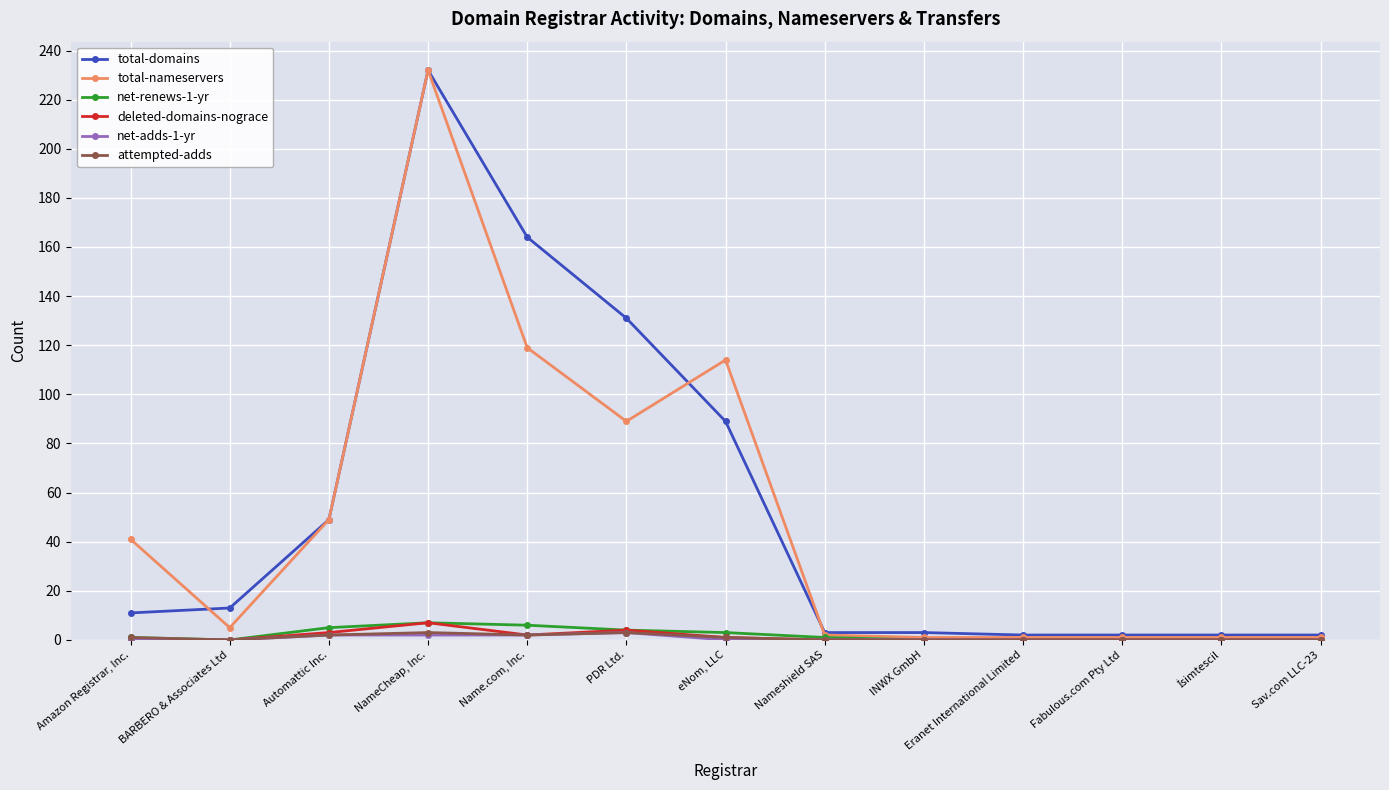

Is the value of total-domains at Name.com, Inc. greater than the value of net-renews-1-yr at eNom, LLC?

Yes